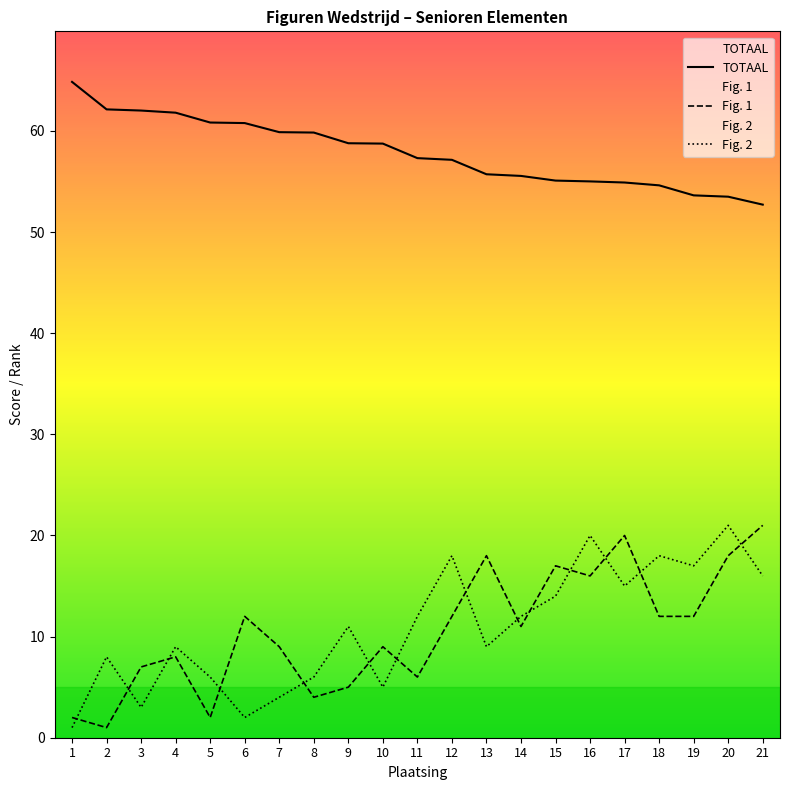

At which category is the sum across all series the highest?

20